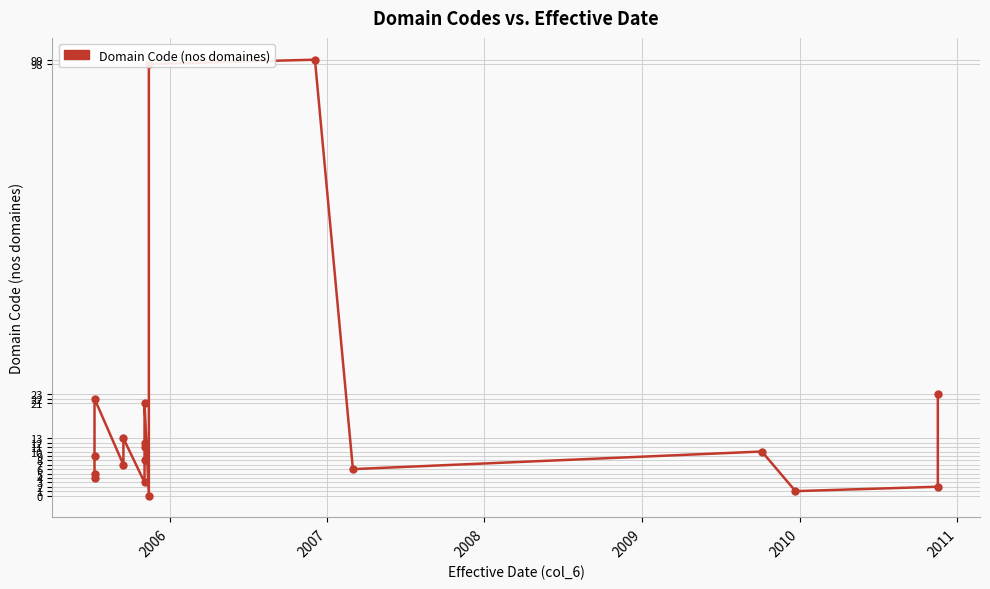

What is the difference between the maximum and minimum values?

99